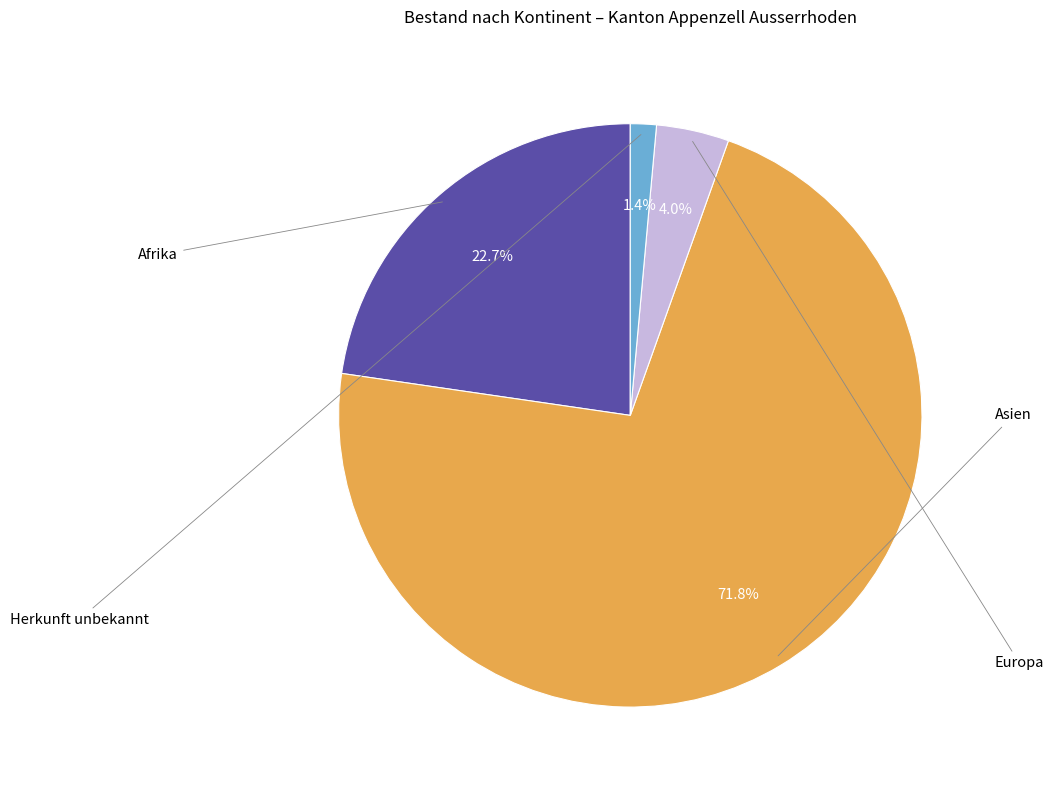

Is there any slice that represents more than half of the pie?

Yes